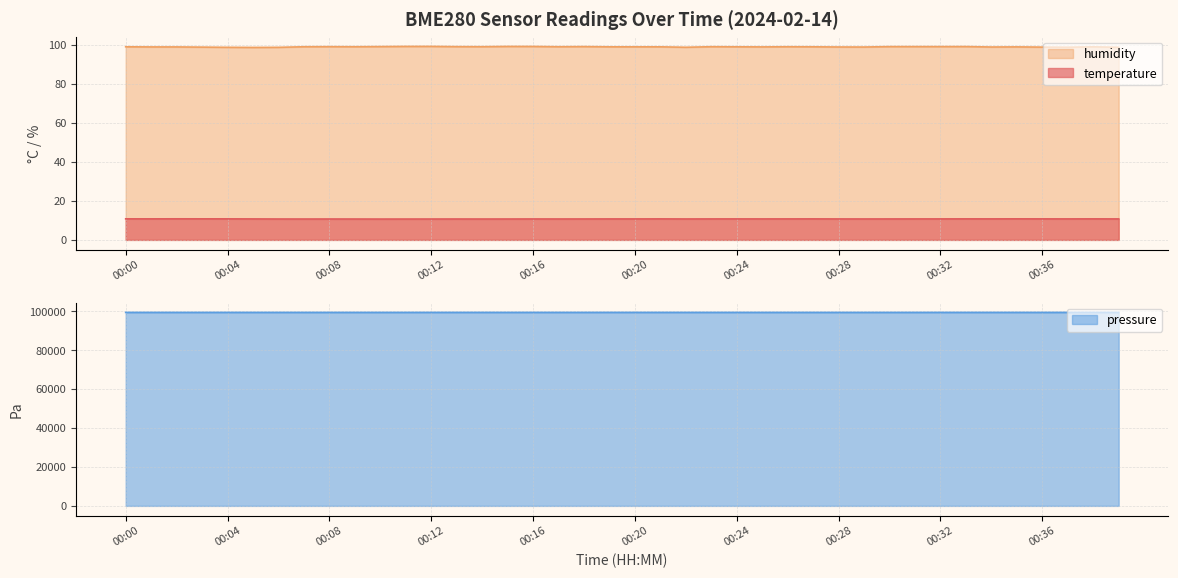

How many values in the humidity series are below 99?

15